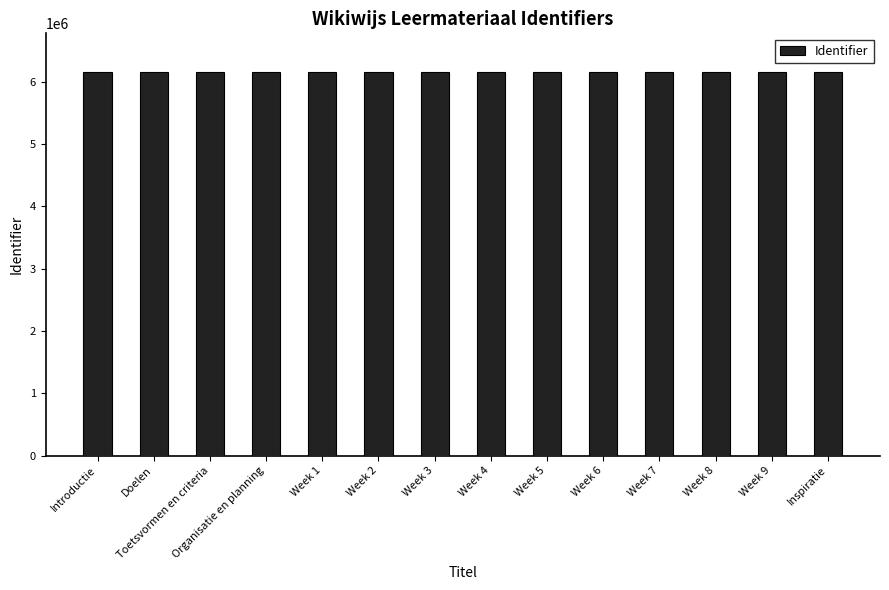

True or false: the data shows 6157771 at Organisatie en planning.

True